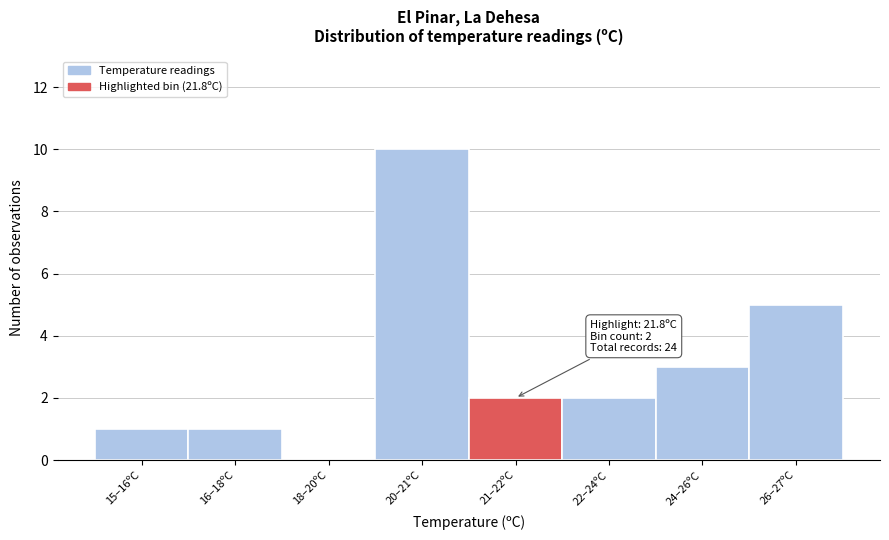

Reading left to right, what are all the values shown in this chart?

15–16ºC=1	16–18ºC=1	18–20ºC=0	20–21ºC=10	21–22ºC=2	22–24ºC=2	24–26ºC=3	26–27ºC=5